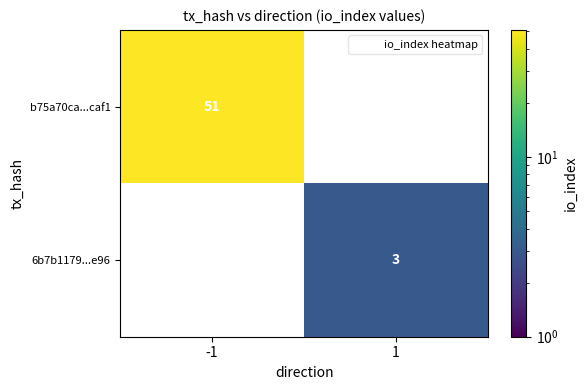

Which label corresponds to the smallest value in the chart?

1